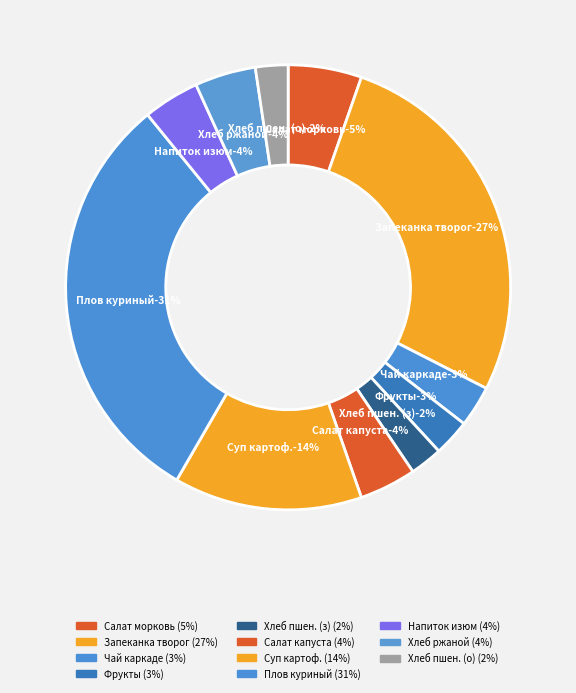

Count the number of slices in the pie.

11